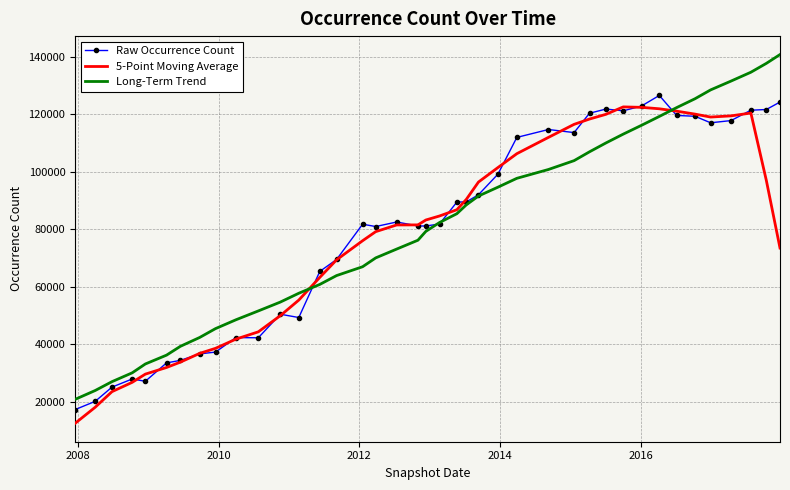

What is the lowest value of the Raw Occurrence Count series?

17261.0